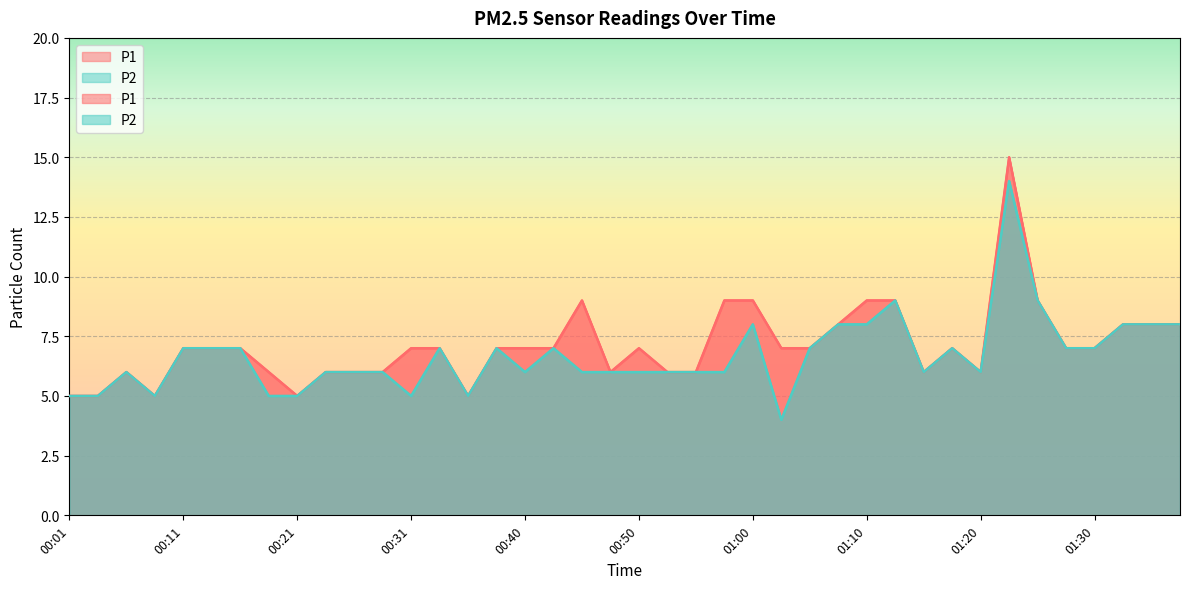

Rank the series at 00:01 from highest to lowest value.

P1, P2